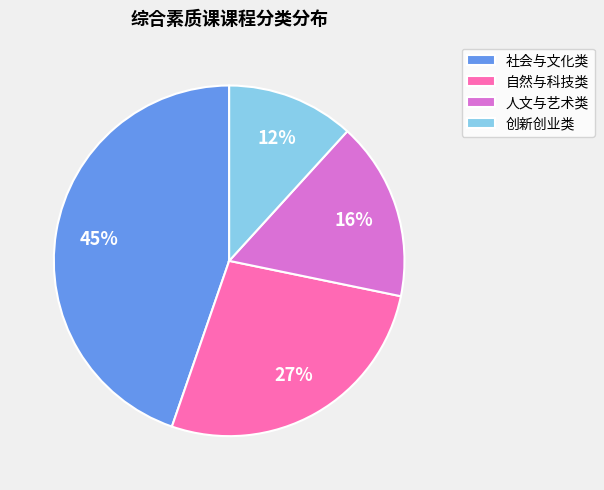

Count the number of slices in the pie.

4